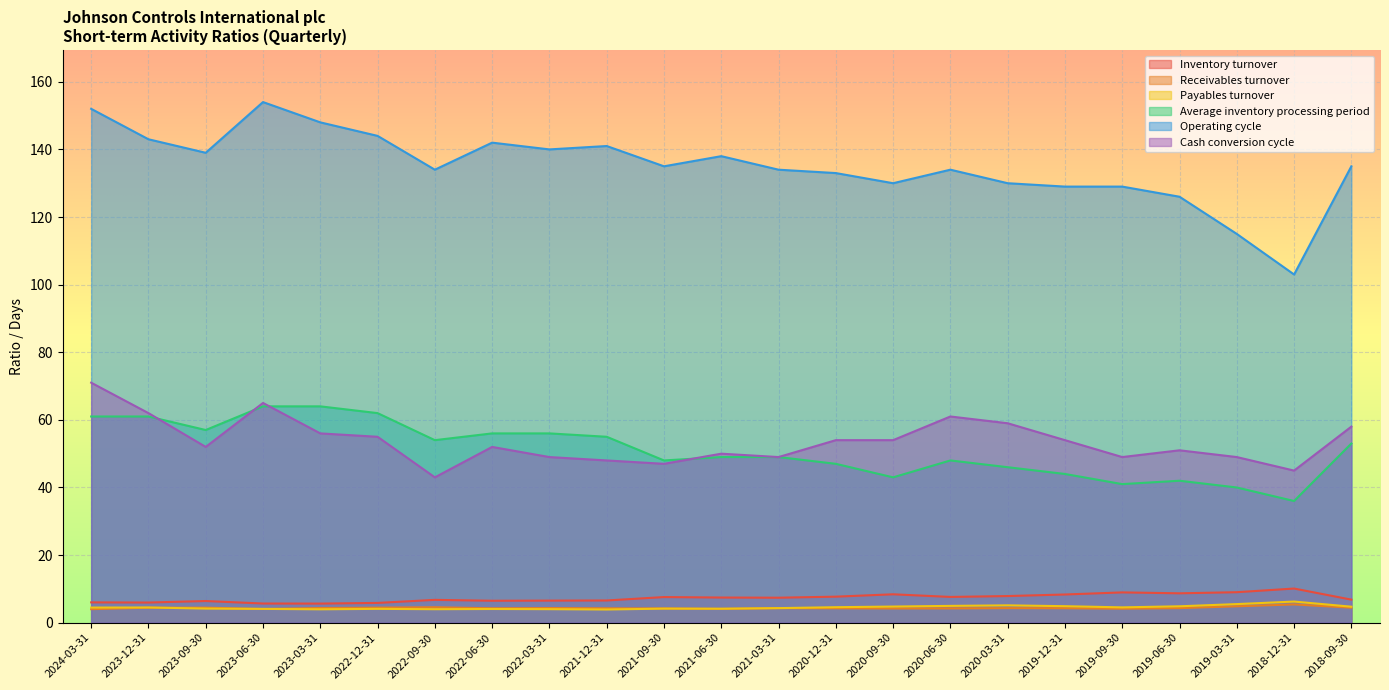

Is it true that Cash conversion cycle equals 42.5 at 2024-03-31?

False